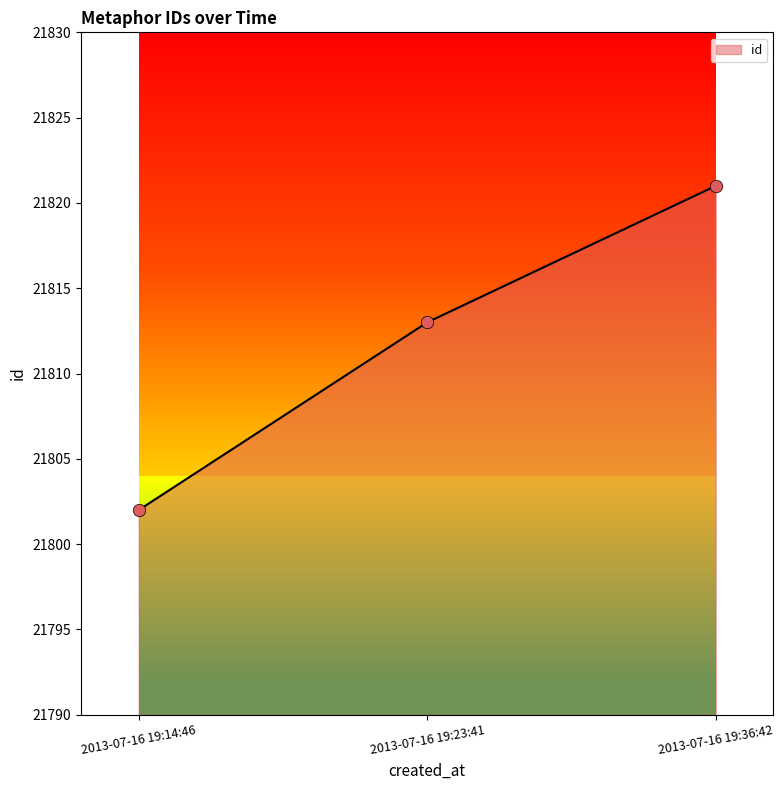

What is the ratio of the value at 2013-07-16 19:23:41 to the value at 2013-07-16 19:36:42?

1.0